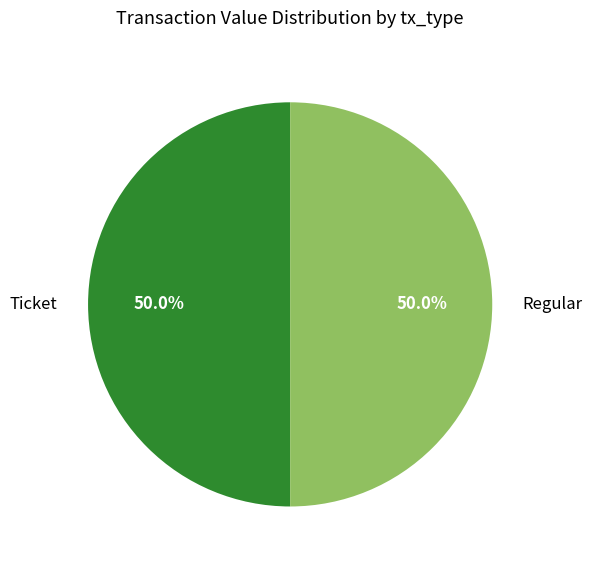

What percentage is NOT represented by Ticket?

50.0%